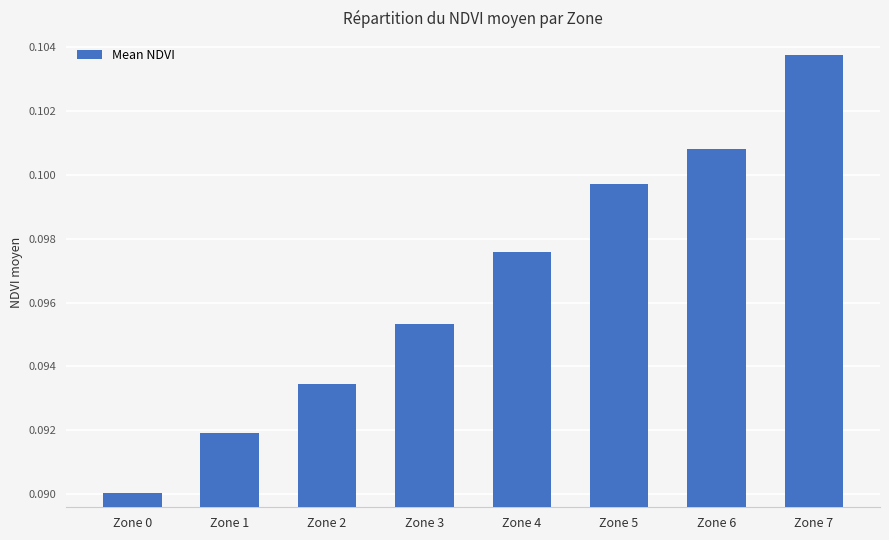

What is the sum of all values?

0.8